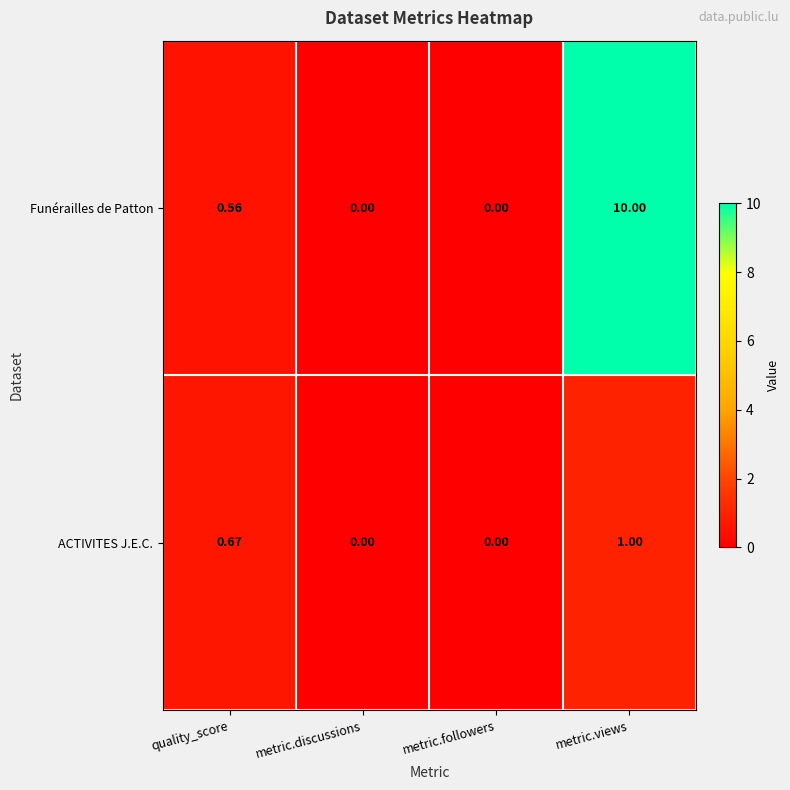

At which category does the chart reach its peak across all series?

metric.views